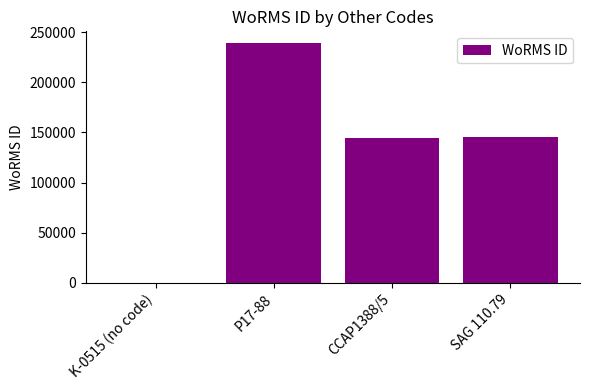

Between K-0515 (no code) and P17-88, which is larger?

P17-88